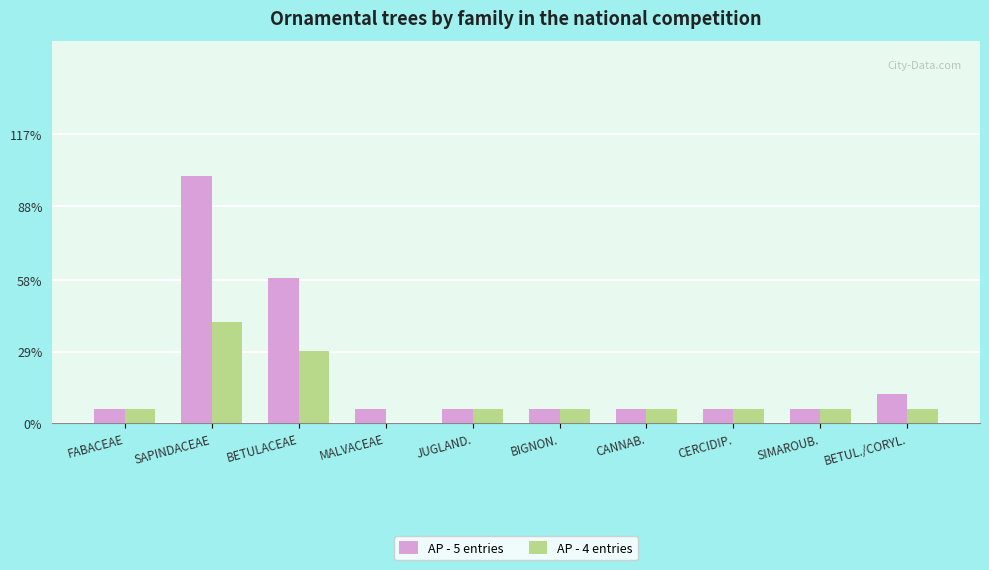

Which has a higher value, SAPINDACEAE or BETUL./CORYL.?

SAPINDACEAE